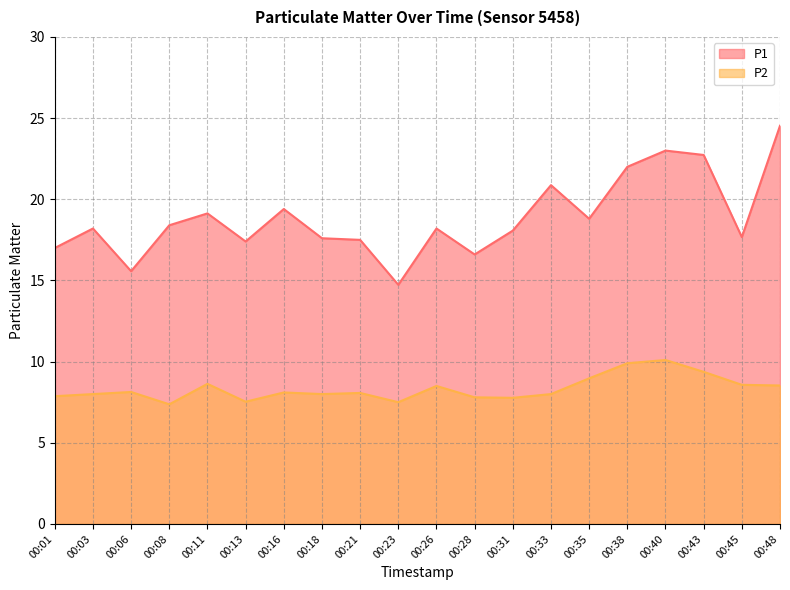

Which series has the widest spread of values?

P1